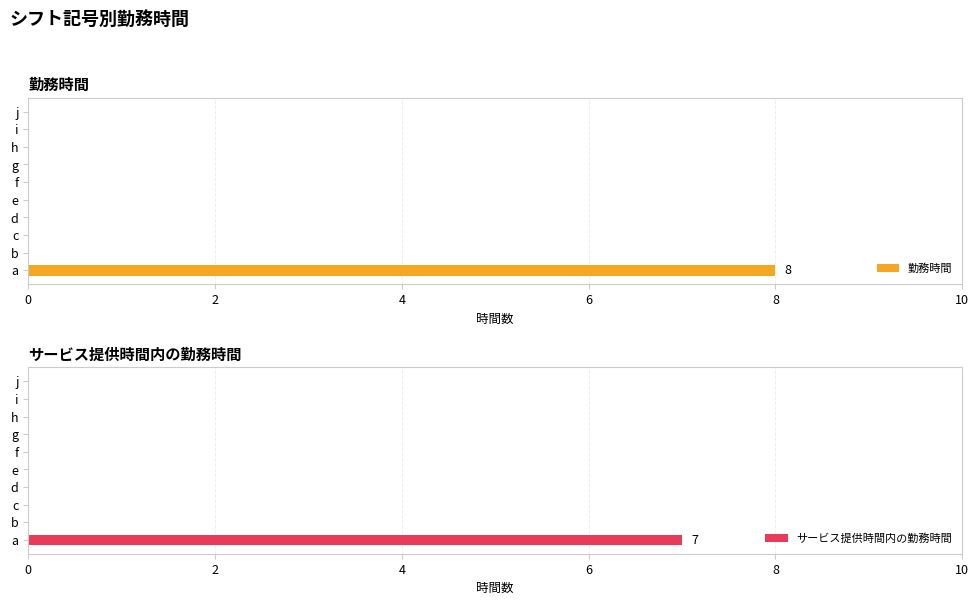

Is it true that 勤務時間 equals 3 at b?

False